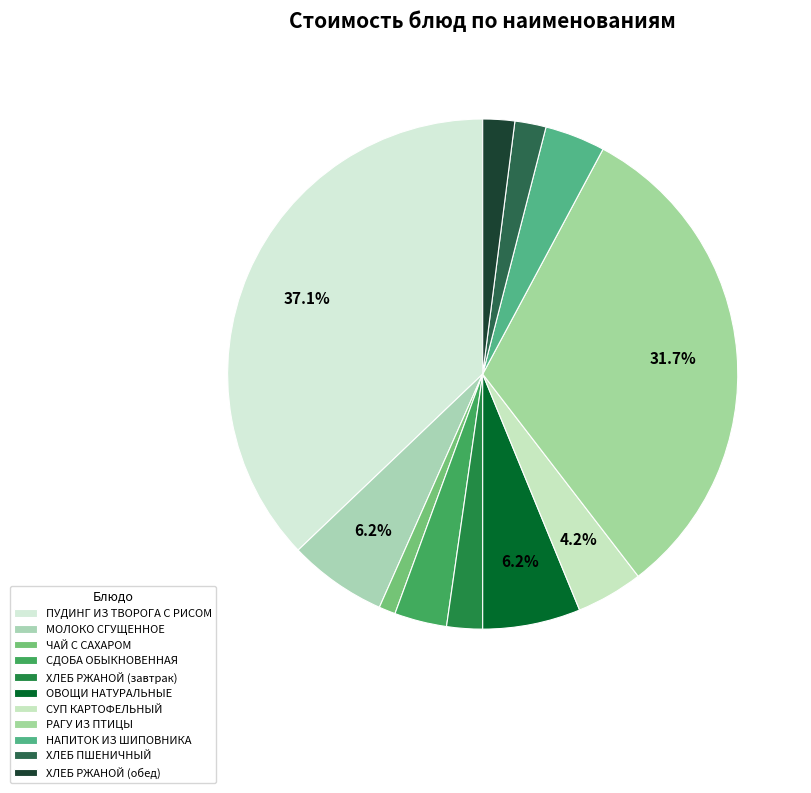

True or false: ХЛЕБ ПШЕНИЧНЫЙ accounts for 2% of the total.

True